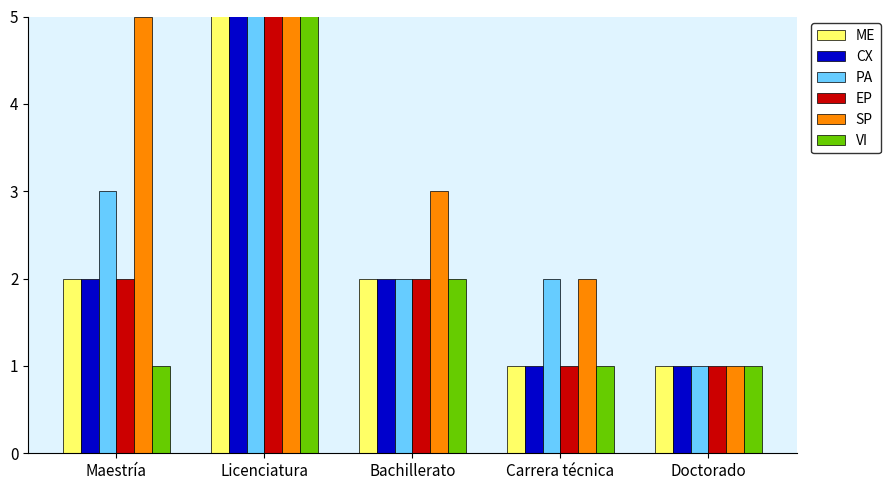

The value of EP at Licenciatura is 17. True or false?

True